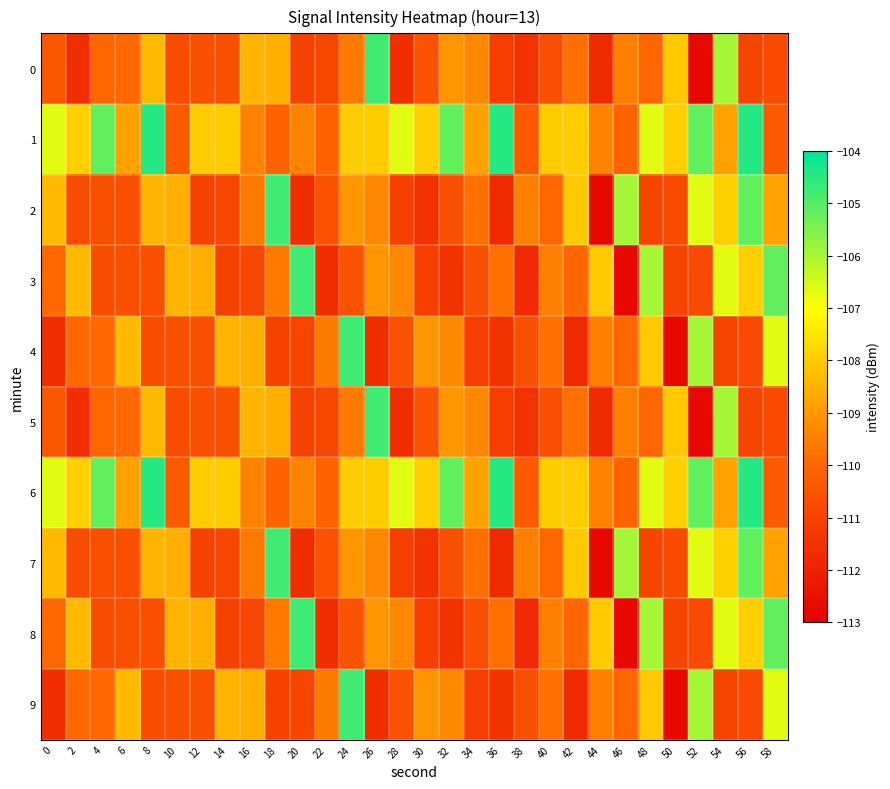

At how many categories does at least one series exceed -111?

30